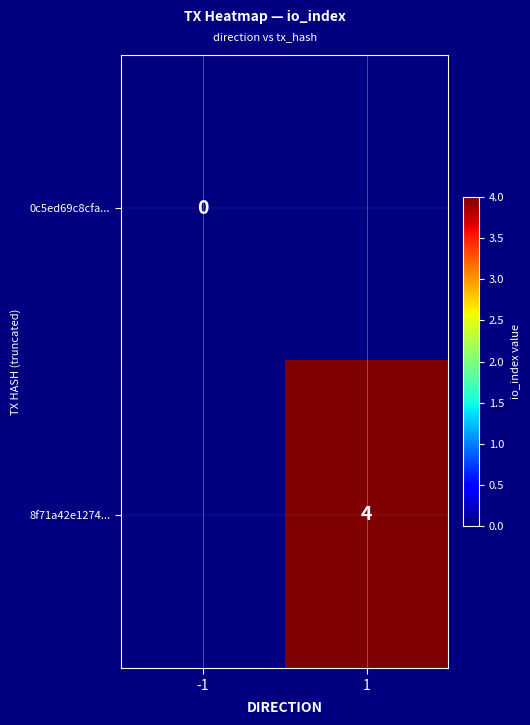

At which category is the sum across all series the highest?

1